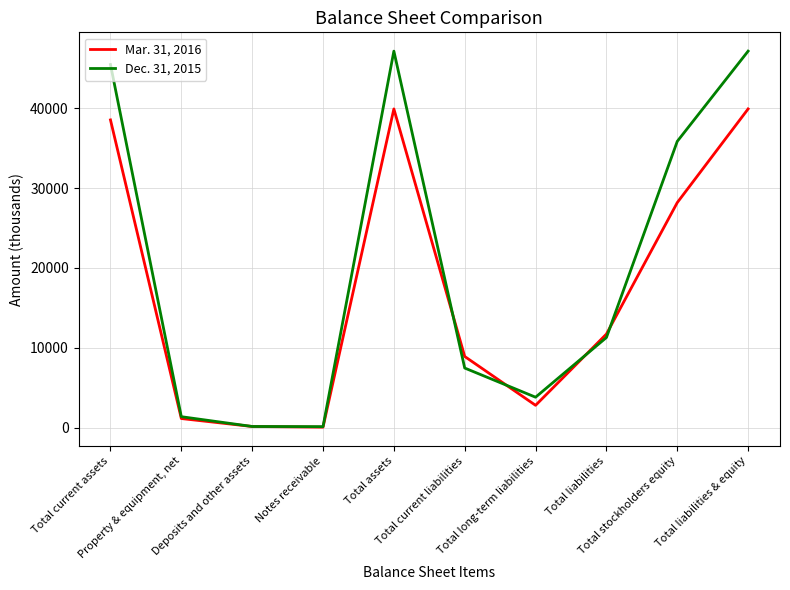

Which series has the largest range (max minus min)?

Dec. 31, 2015